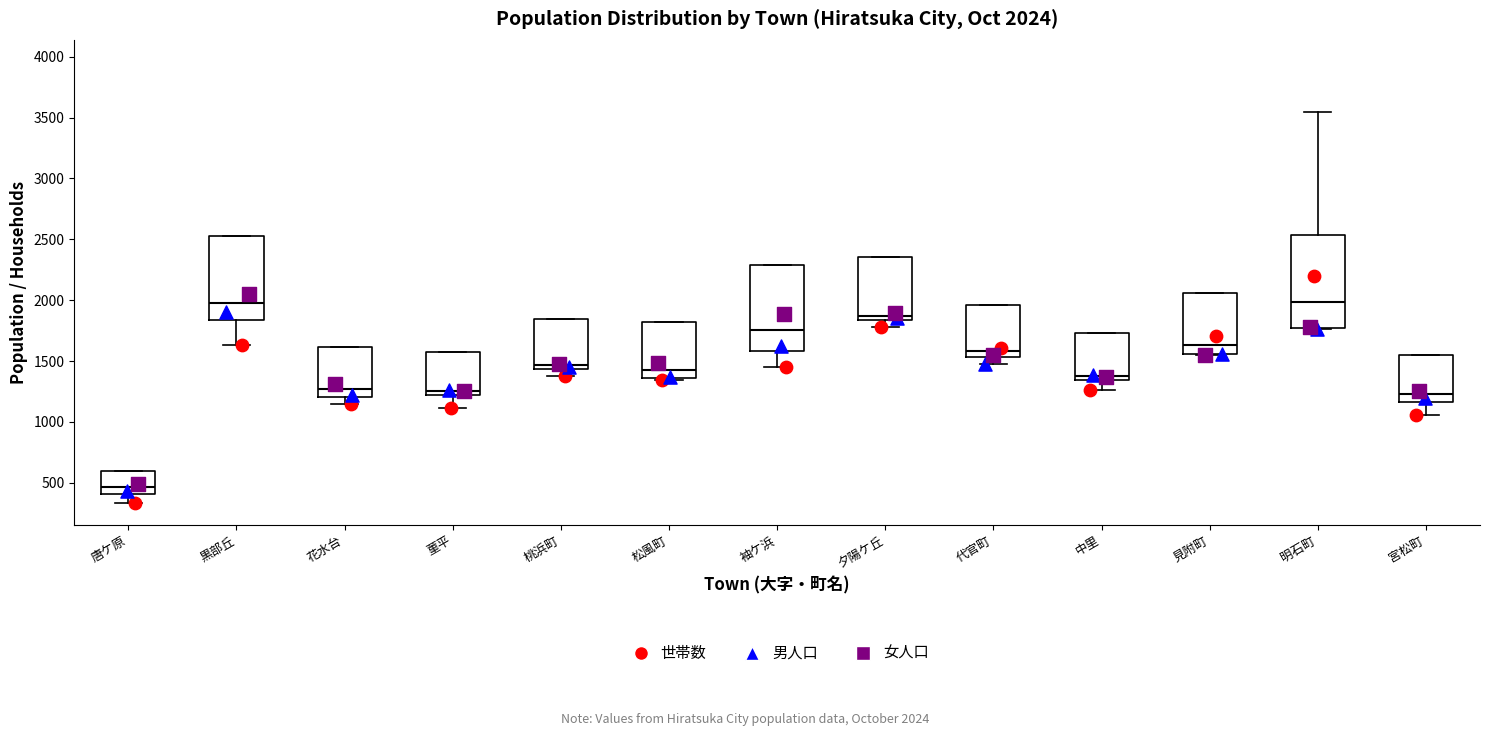

Comparing the boxes themselves (not the whiskers), which one is the tallest?

明石町